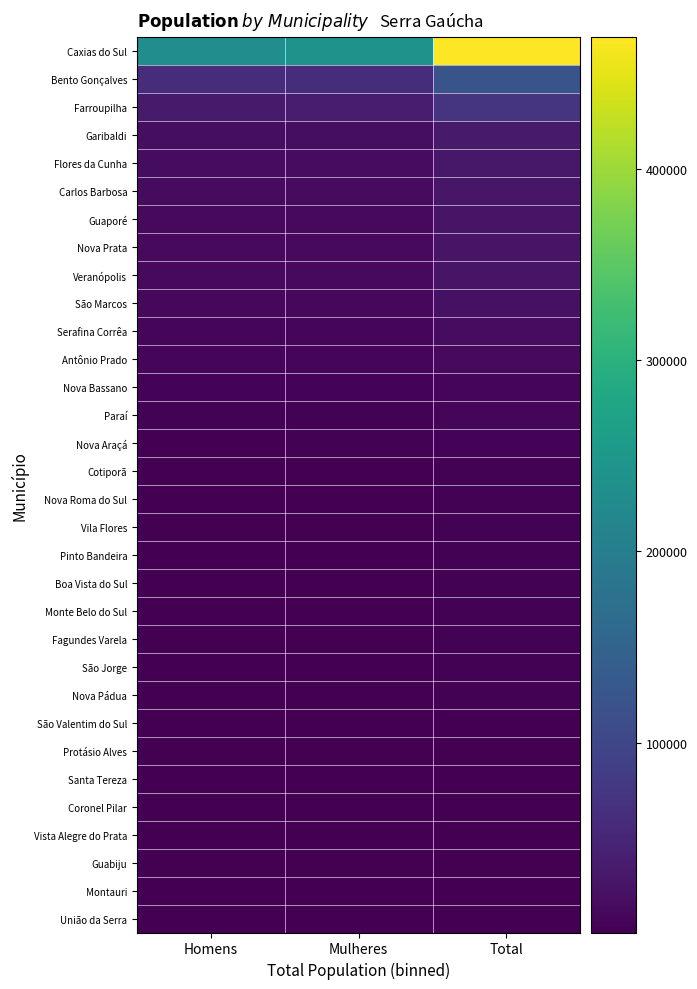

What is the greatest value displayed?

468919